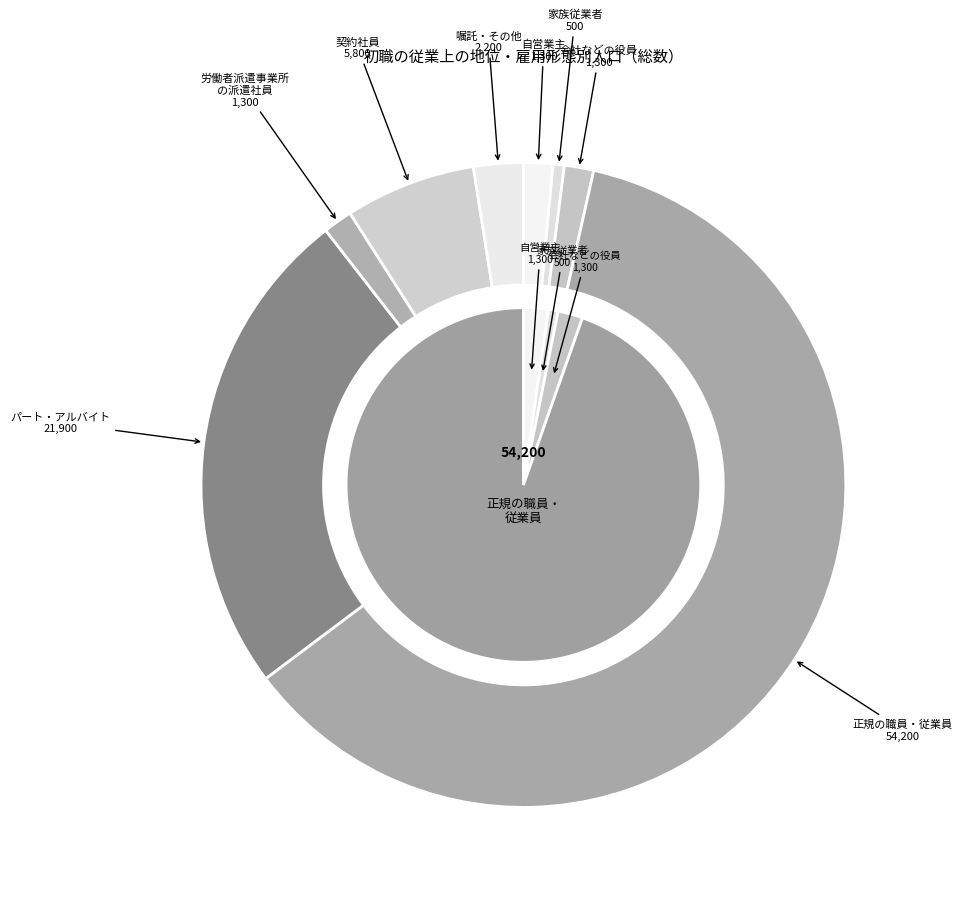

How many segments does this pie chart have?

8